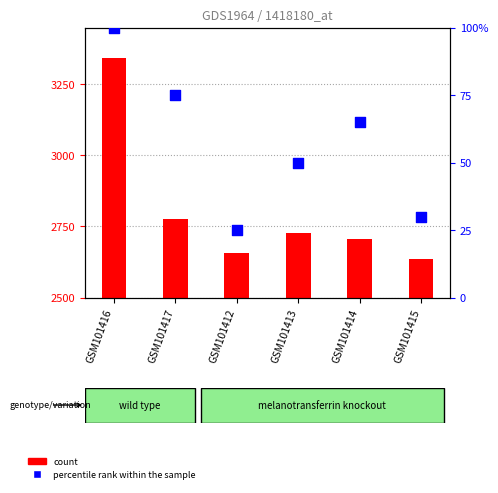

What are all the series names shown in the legend?

count, percentile rank within the sample